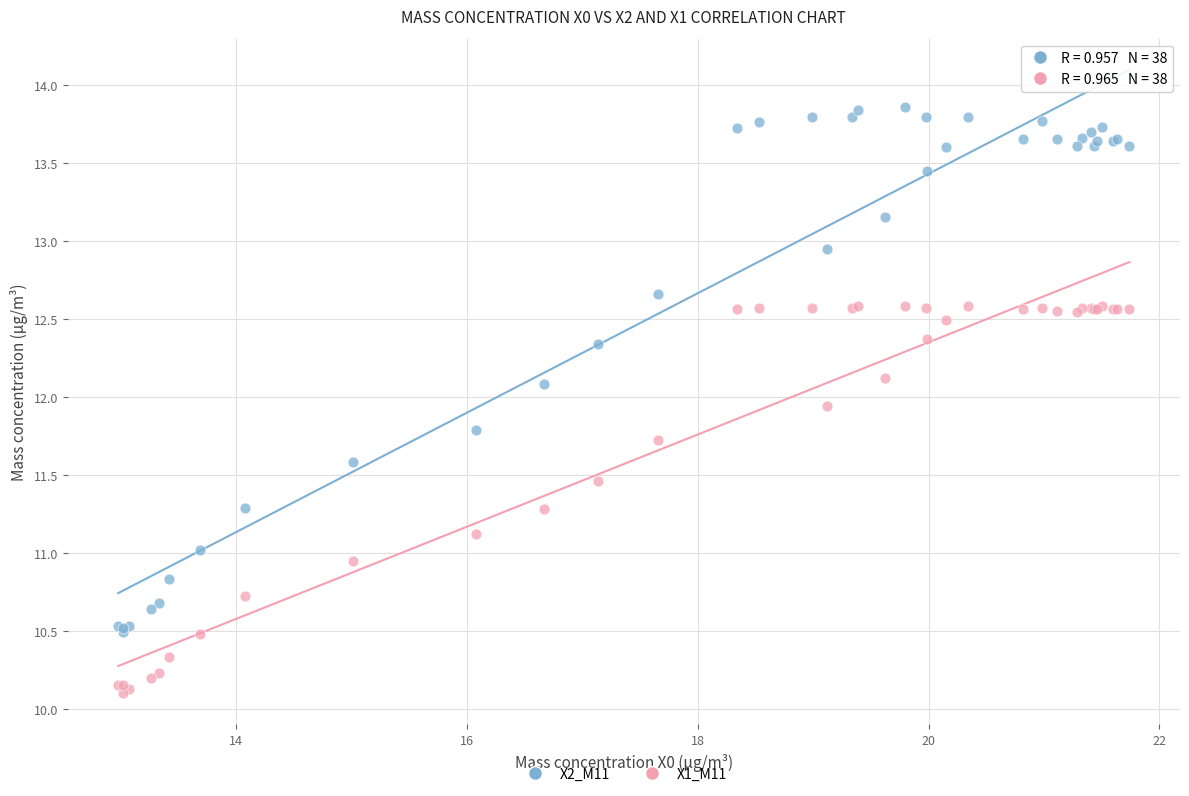

Which series reaches the minimum Y coordinate?

X1_M11